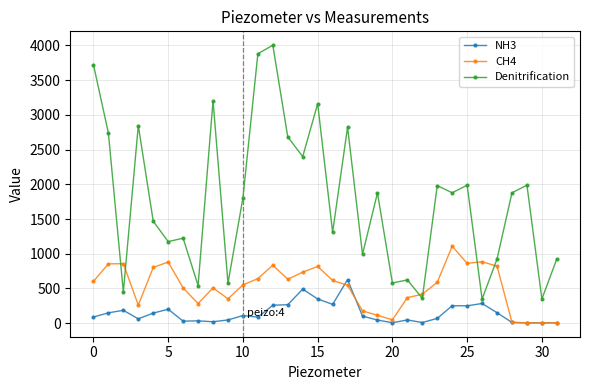

What is the value of the CH4 point at the 6th from the left?

881.0